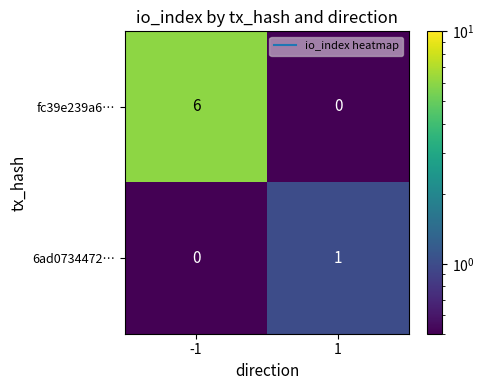

What is the difference between the highest and lowest values at -1?

6